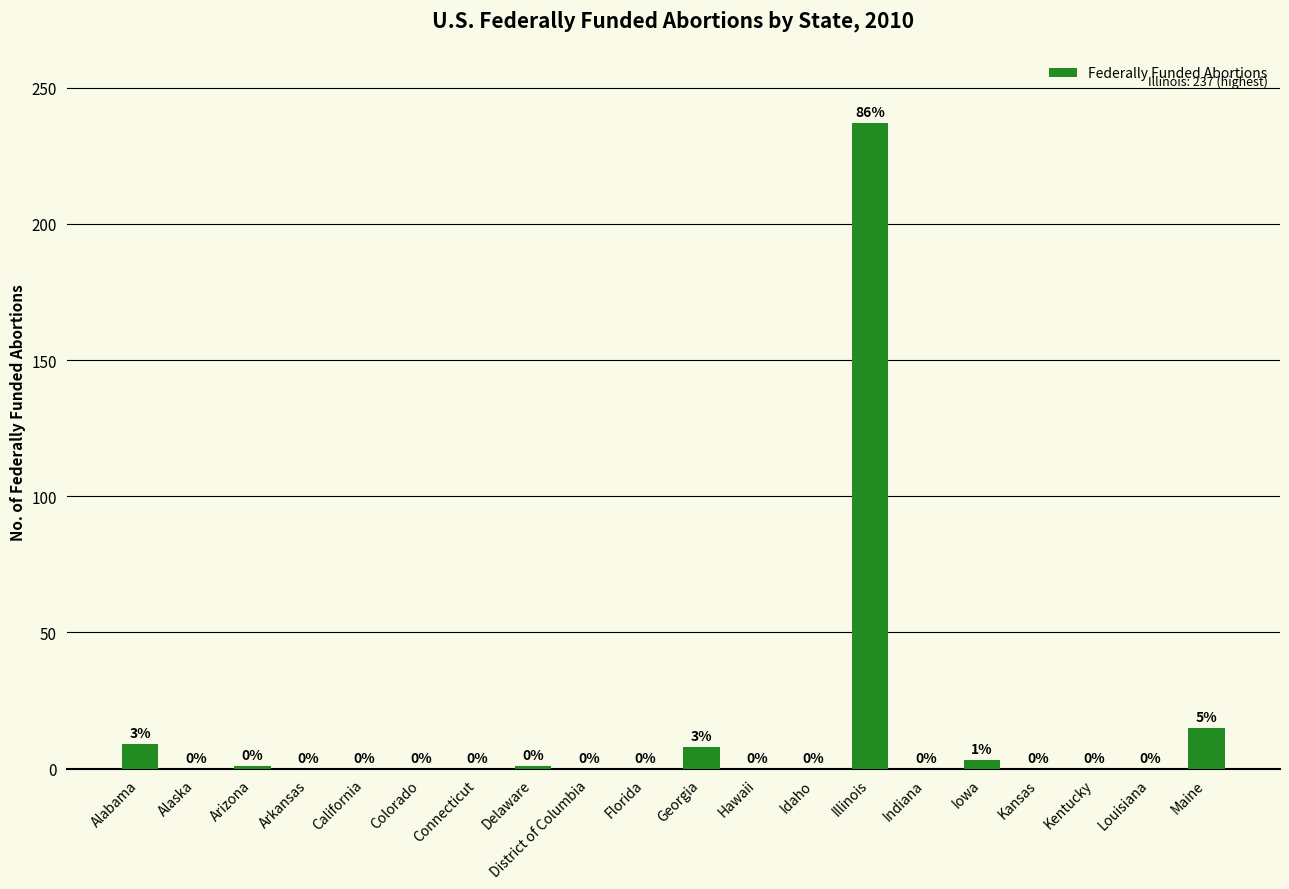

At which label is the value closest to 118?

Maine